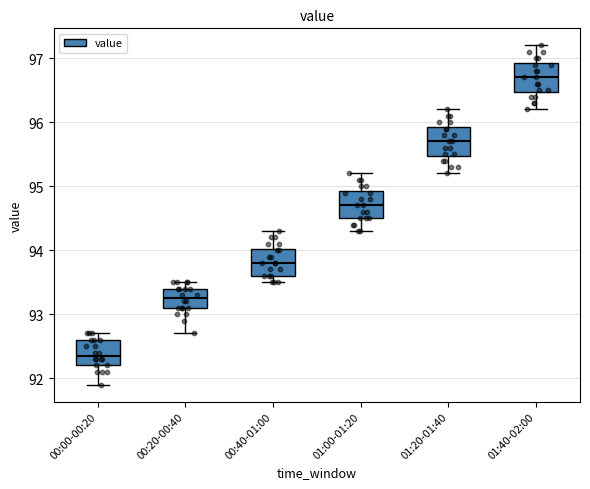

Where is the upper edge of the box for 01:20-01:40 on the y-axis? The values are not printed on the chart, so give them approximately, as read against the axis.

95.9